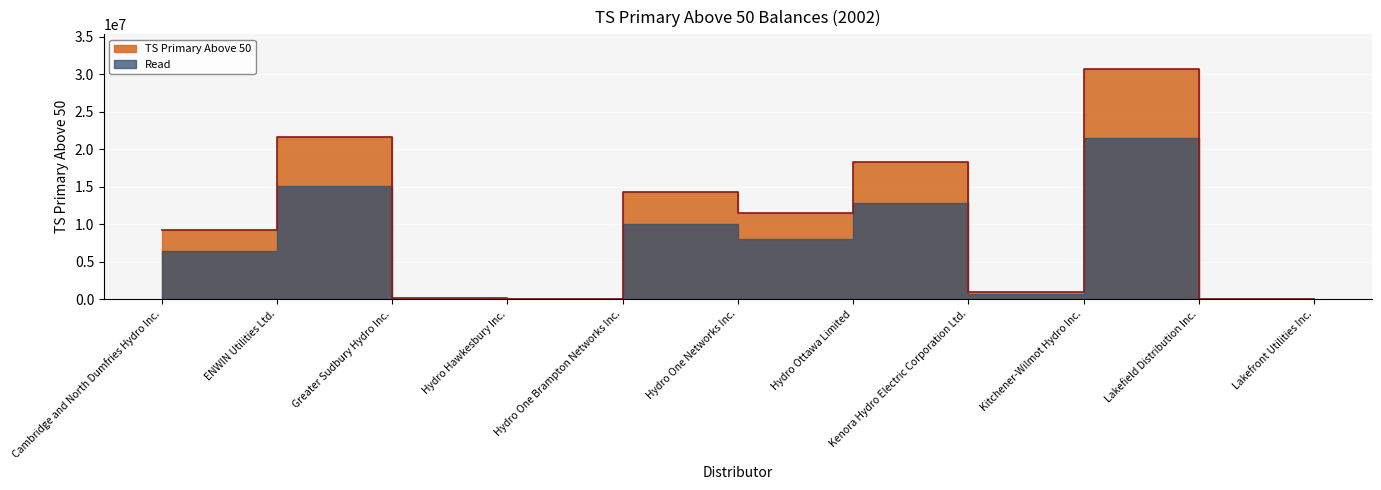

What is the value of the 5th point from the left?

14362000.3